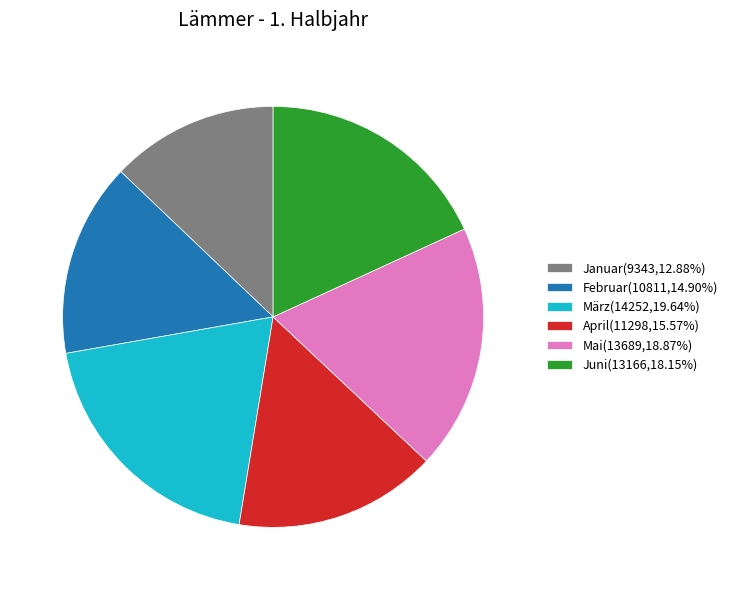

What is the ratio of the value at Mai(13689,18.87%) to the value at Januar(9343,12.88%)?

1.5